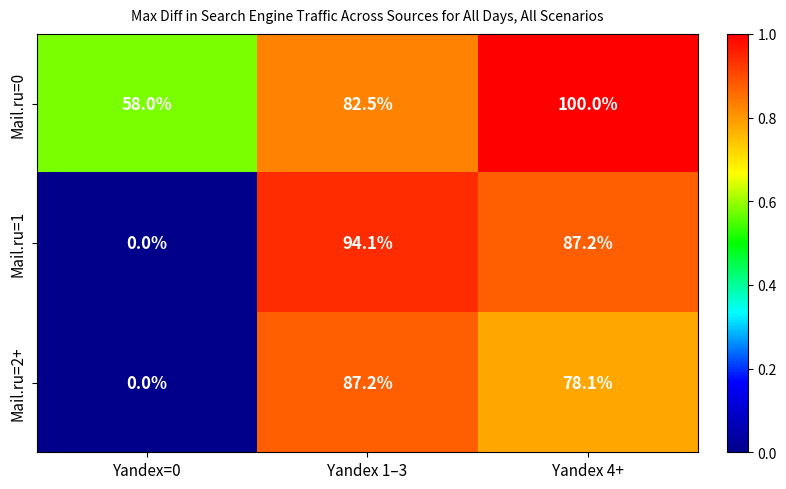

What is the total value across all series at Yandex 4+?

265.3